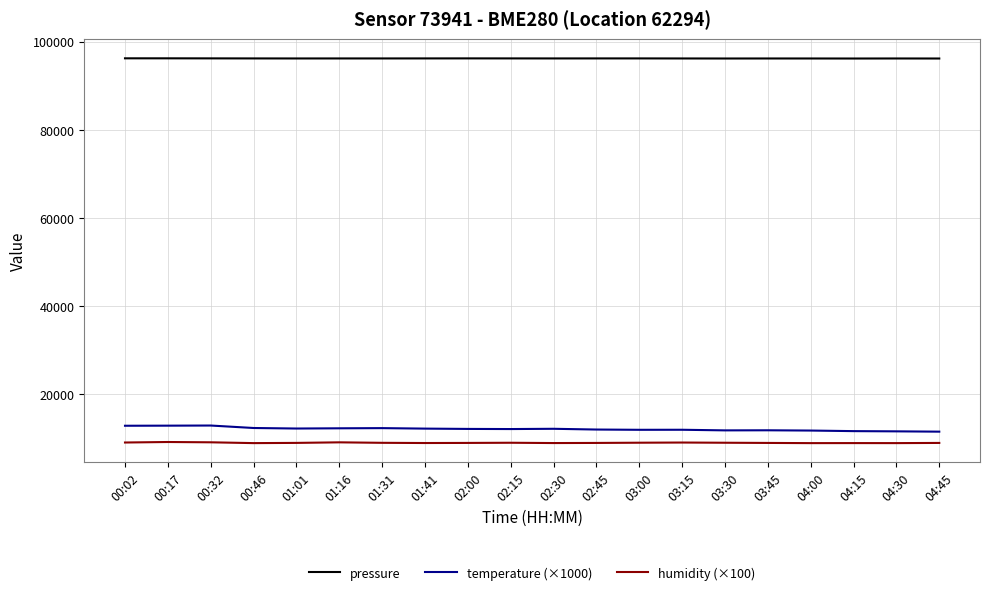

True or false: pressure and temperature (×1000) cross at least once.

False